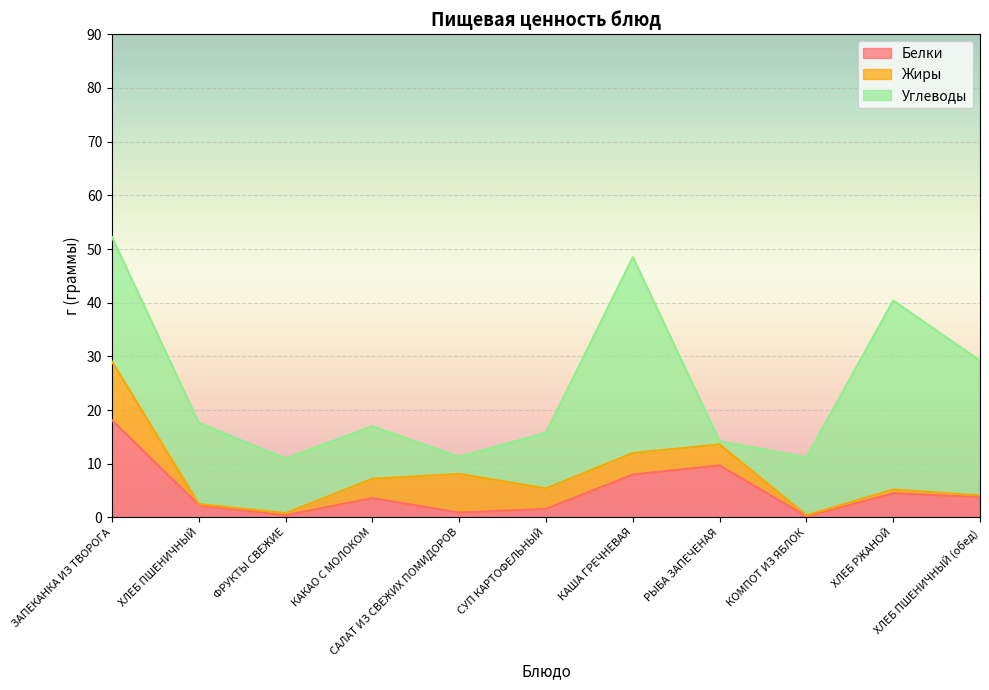

At which category is the sum across all series the highest?

ЗАПЕКАНКА ИЗ ТВОРОГА